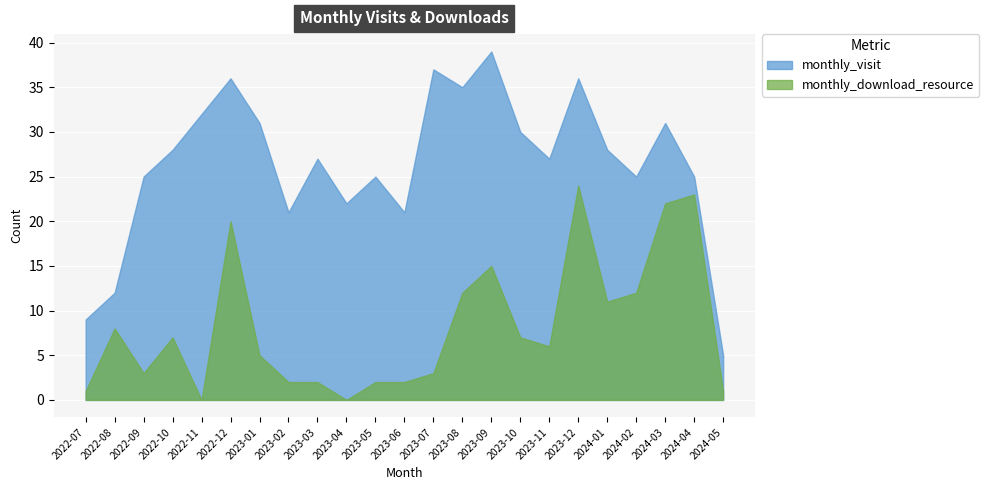

At which label is monthly_download_resource closest to 12?

2023-08